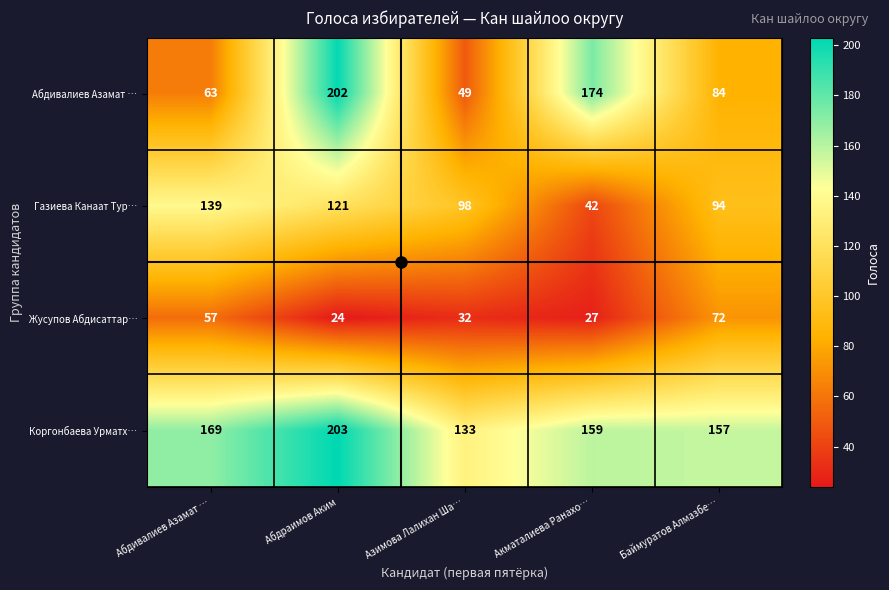

What is the smallest value displayed?

24